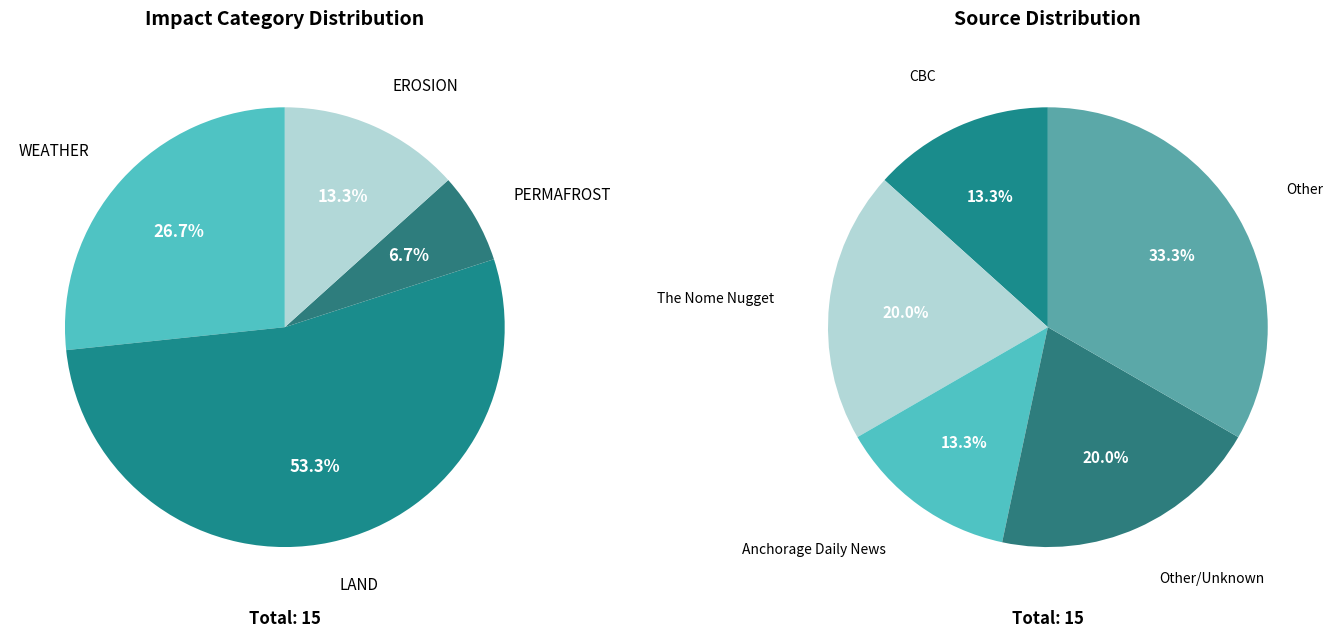

True or false: KYUK accounts for 0% of the total.

True